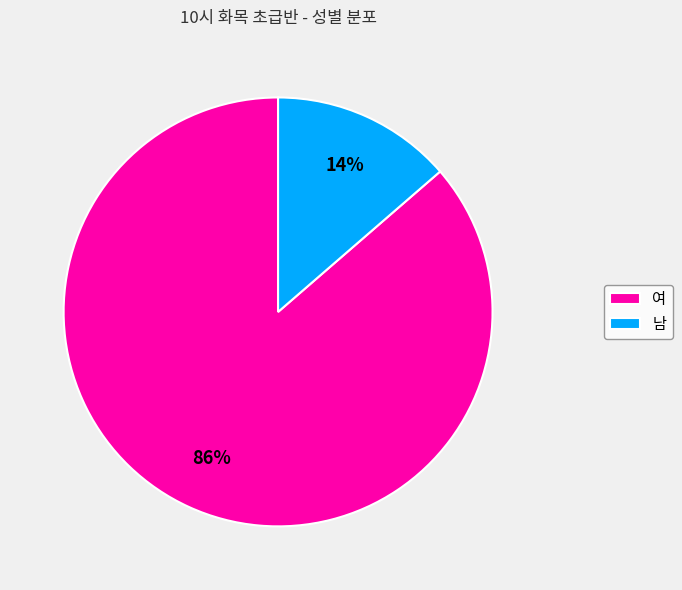

To the nearest percent, what is the average slice percentage?

50%